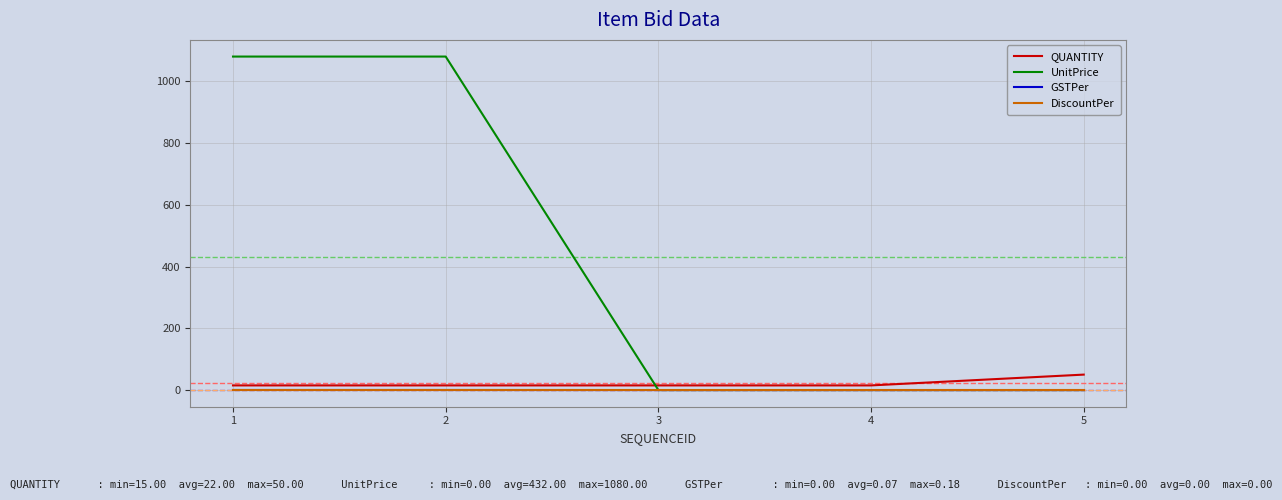

Is this an area chart (filled region under the line)?

No